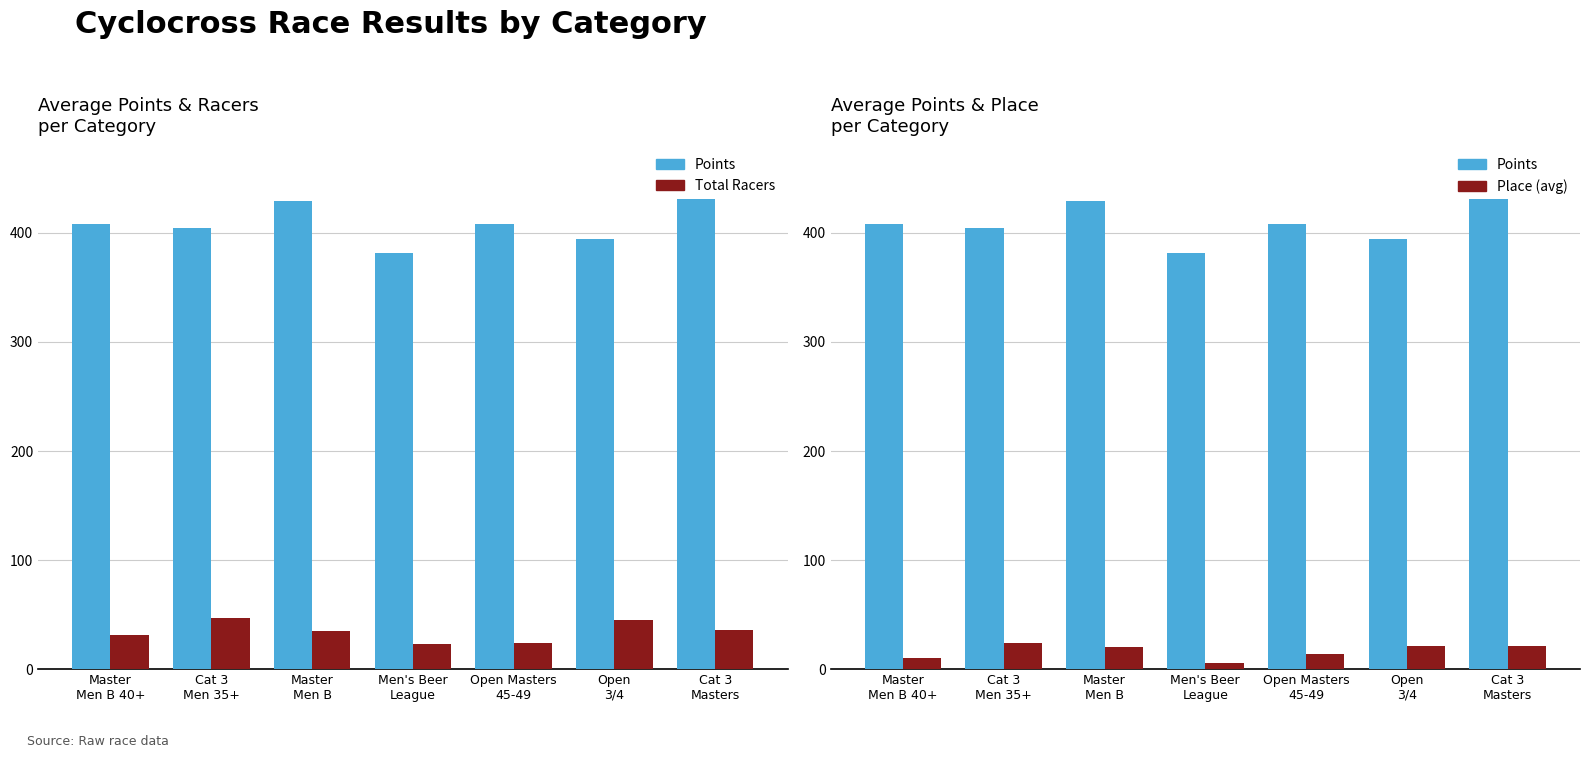

Which category has the highest value across all series?

Cat 3
Masters